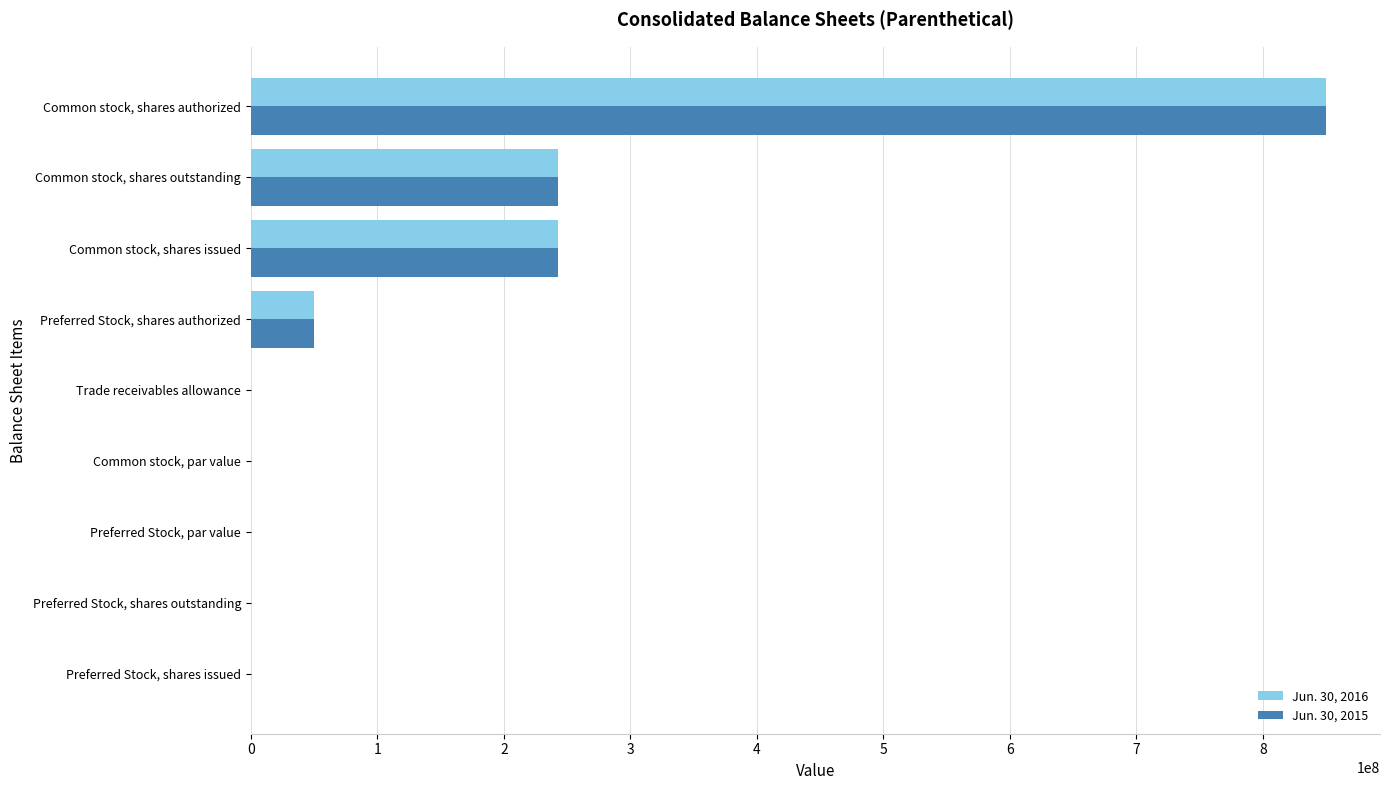

How many series are shown in this chart?

2